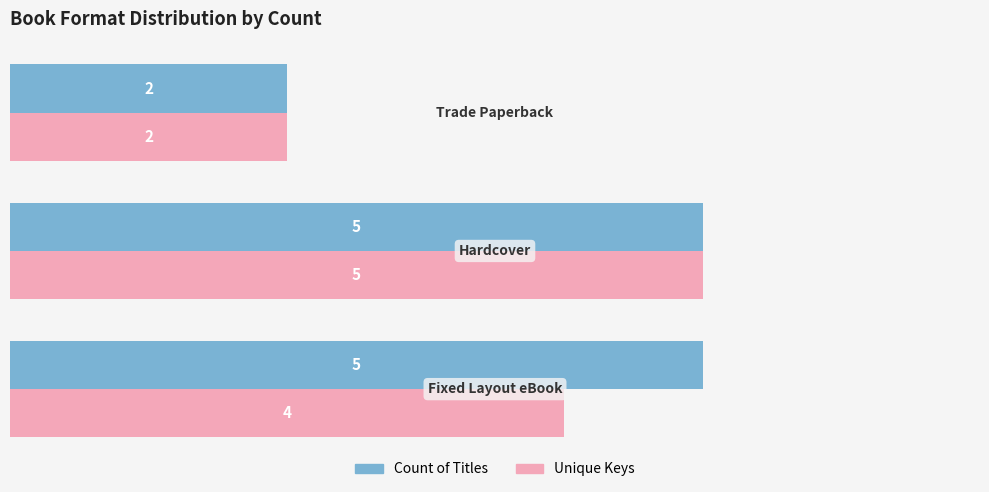

Count the Count of Titles values in the range 2 to 5.

3